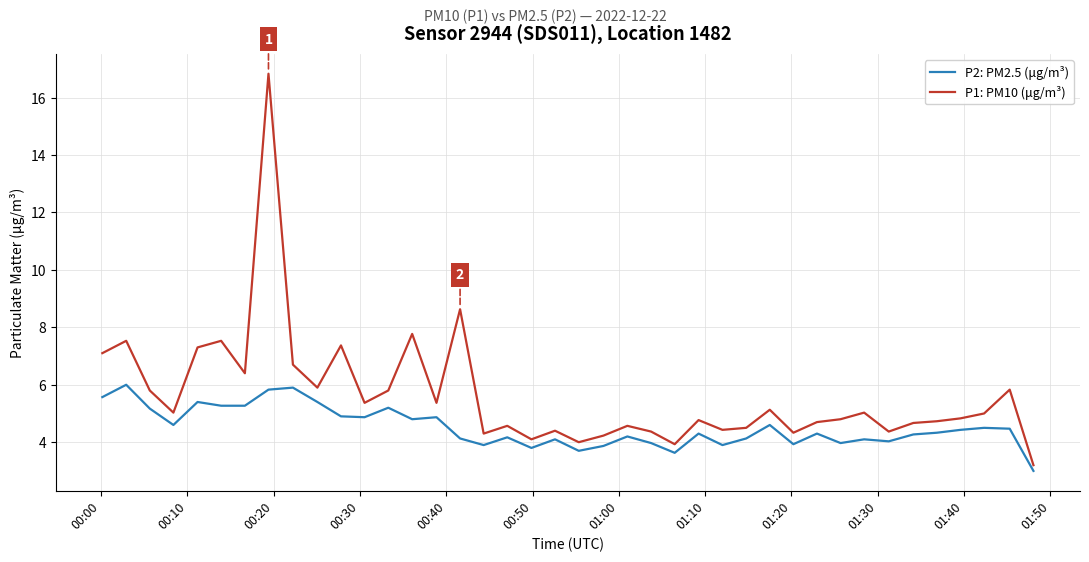

List the series in order of their peak value, highest first.

P1: PM10 (μg/m³), P2: PM2.5 (μg/m³)